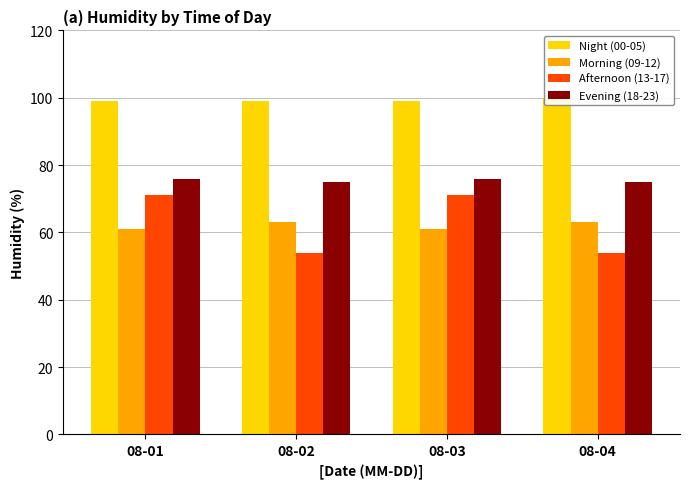

List the labels in order of Evening (18-23) value, largest first.

08-01, 08-03, 08-02, 08-04